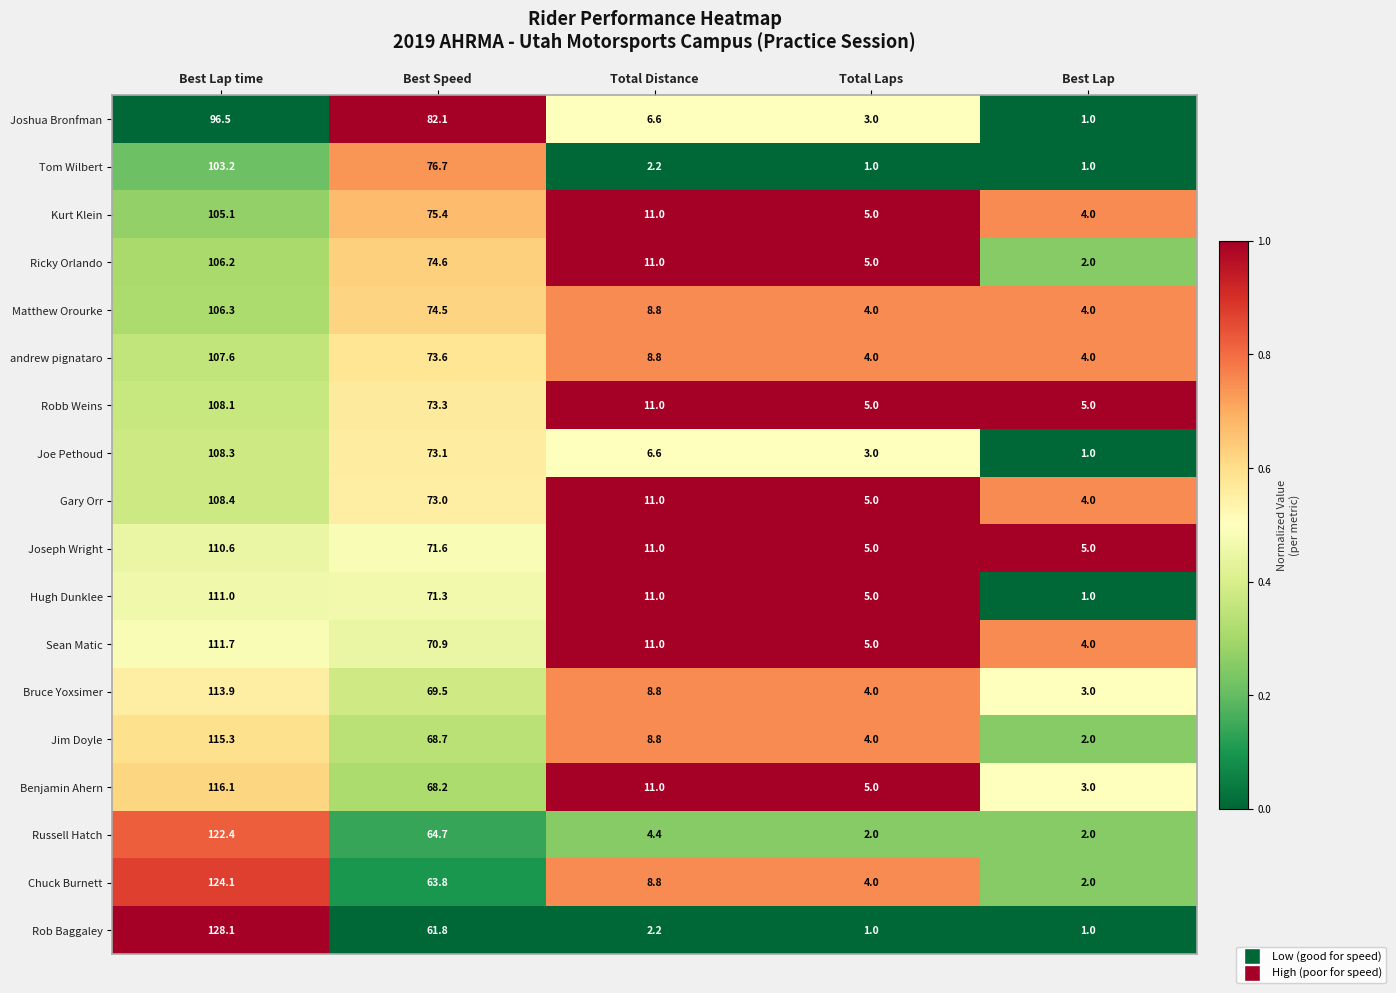

Which category has the highest value across all series?

Best Lap time